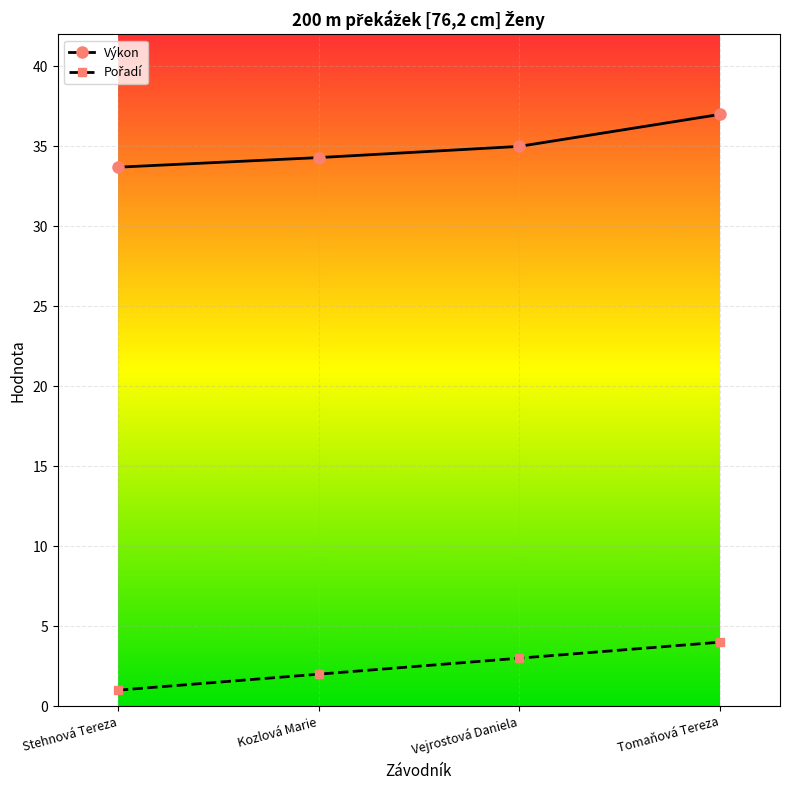

What is the average value of the Výkon series?

35.0